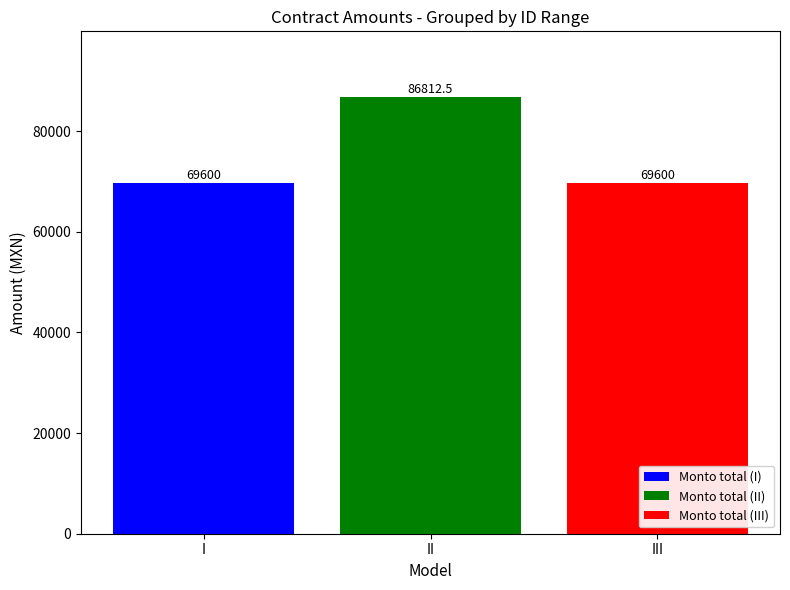

What is the greatest value displayed?

86812.5